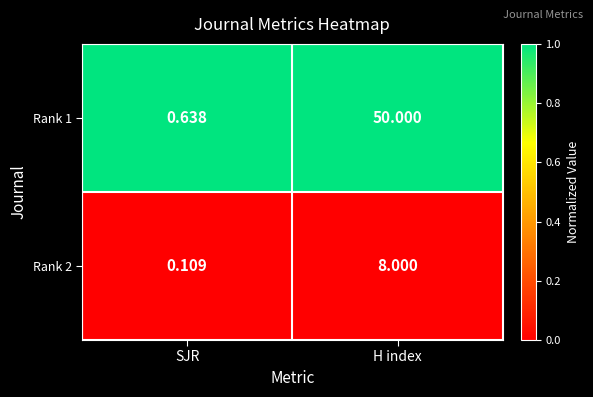

How many data points does each series have?

2